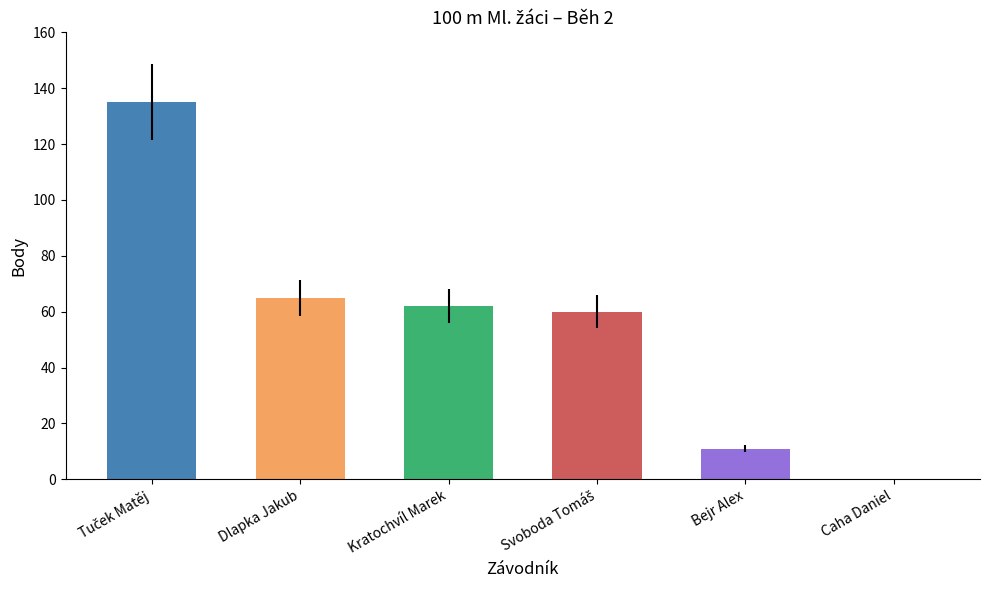

What position from the left is Caha Daniel?

6